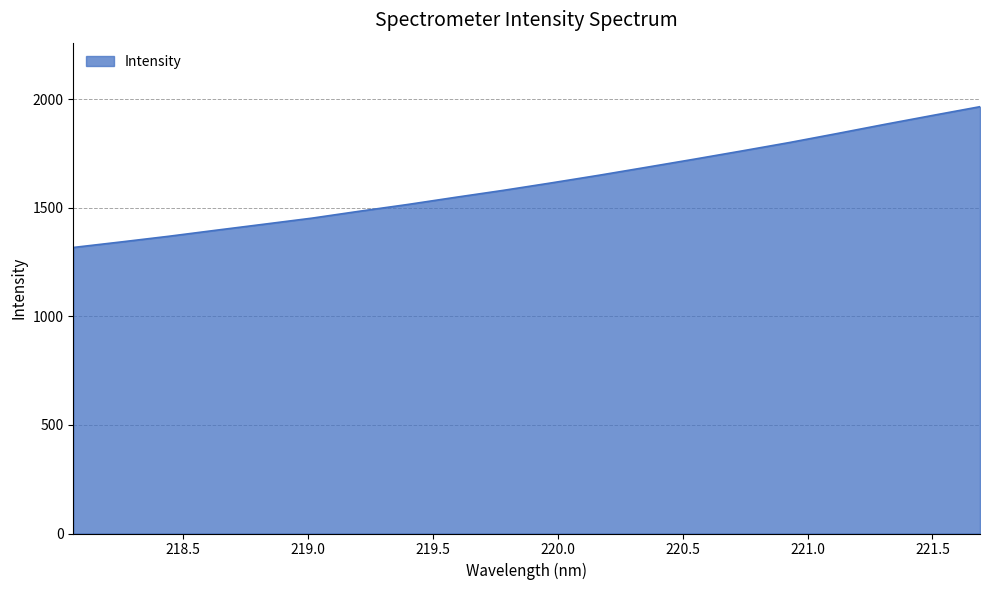

What is the greatest value displayed?

1965.6